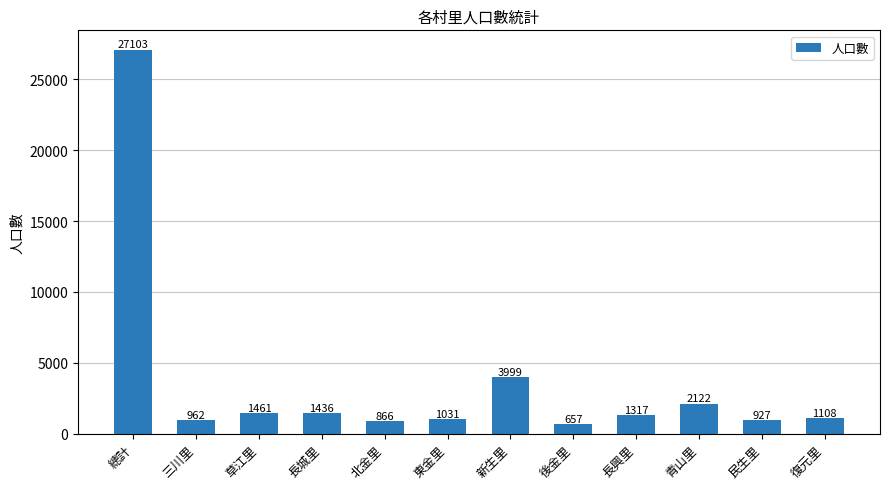

What position from the right is 復元里?

1